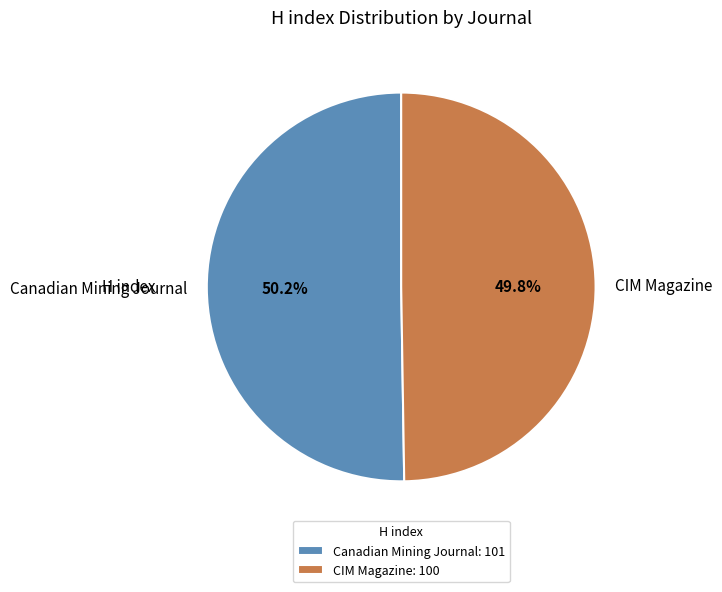

True or false: CIM Magazine accounts for 50% of the total.

True